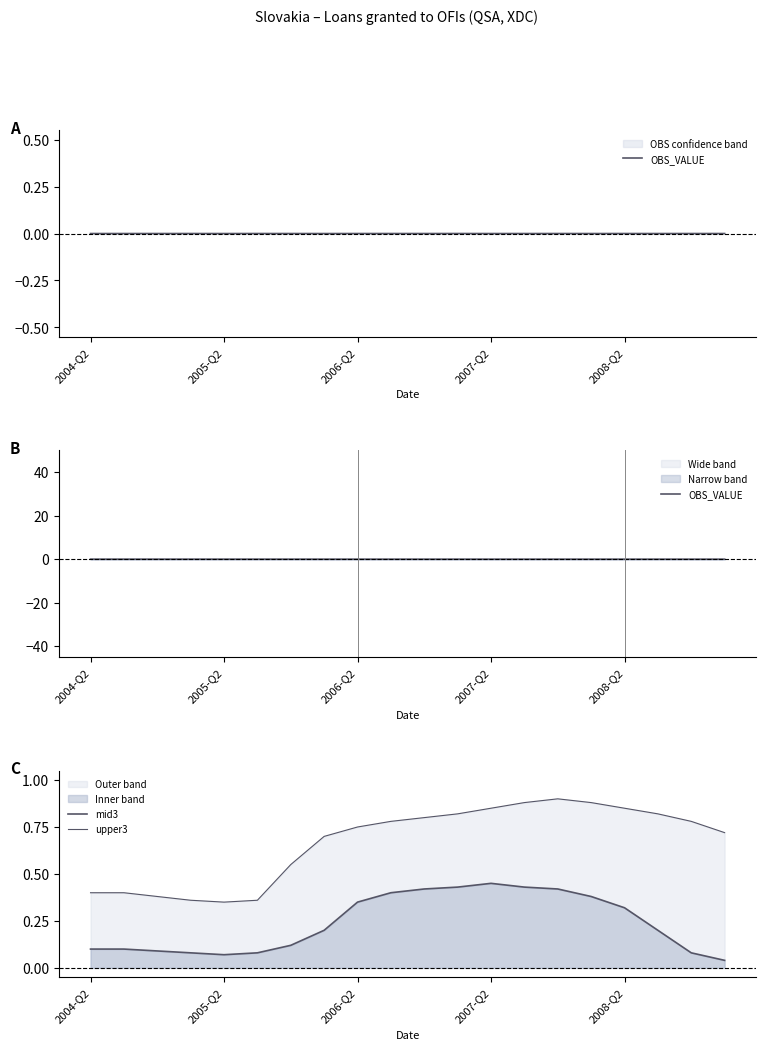

What is the difference between the mid3 values at 14 and 17?

0.2